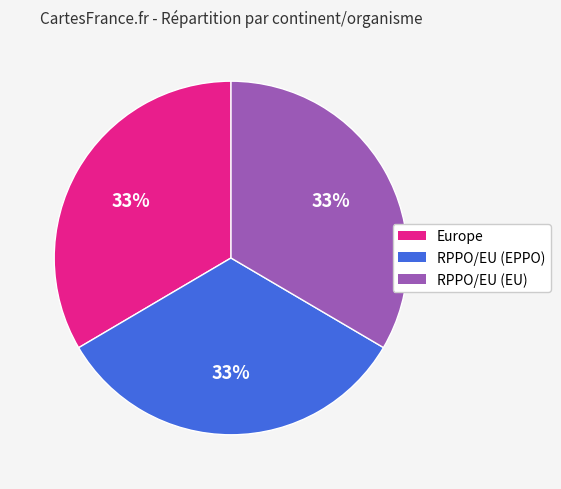

Is it true that RPPO/EU (EU) is 33% of the pie?

True